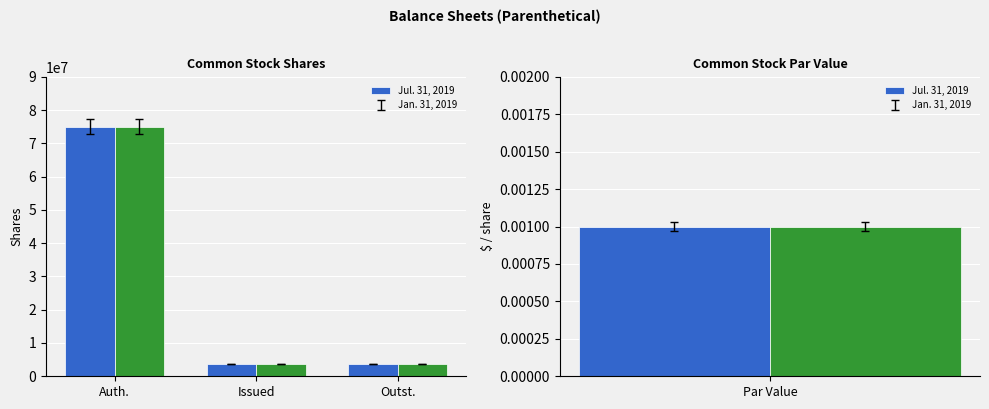

At how many categories does at least one series exceed 19441431?

1